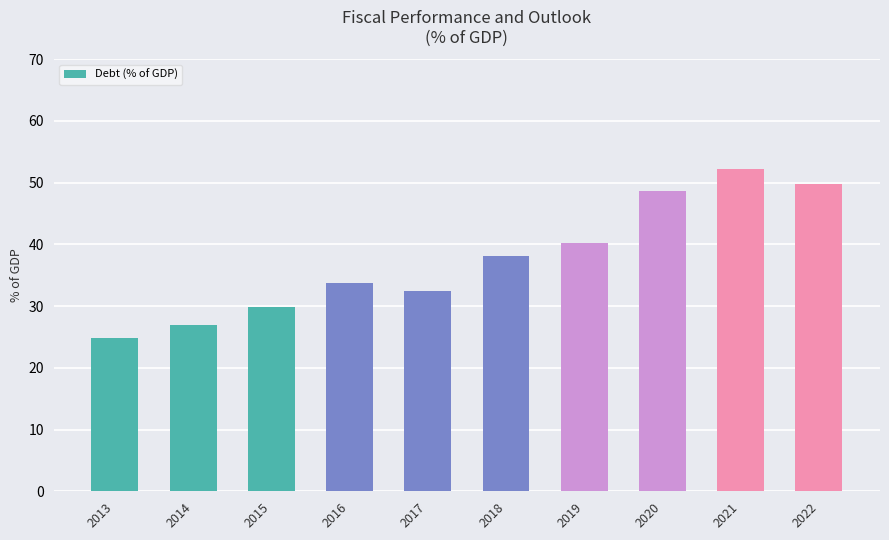

True or false: the data shows 38.2 at 2018.

True